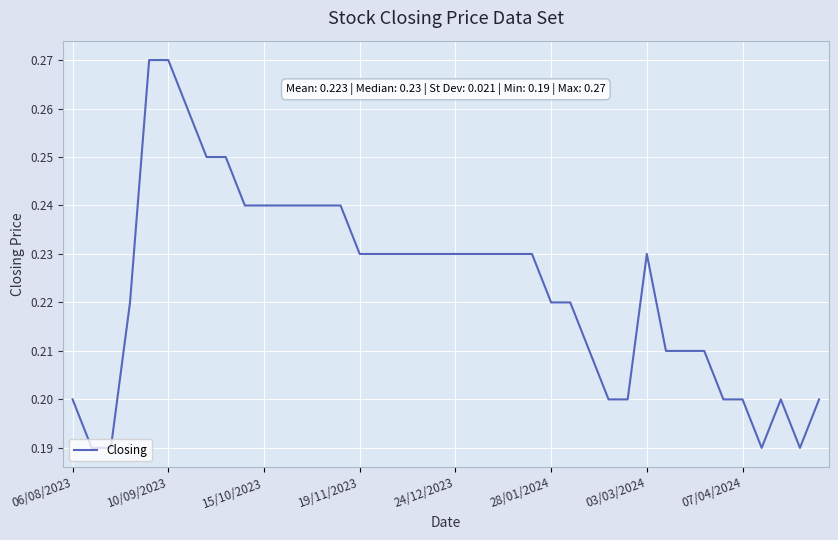

Reading right to left, extract all data points from this chart.

0.2	0.2	0.2	0.2	0.2	0.2	0.2	0.2	0.2	0.2	0.2	0.2	0.2	0.2	0.2	0.2	0.2	0.2	0.2	0.2	0.2	0.2	0.2	0.2	0.2	0.2	0.2	0.2	0.2	0.2	0.2	0.2	0.2	0.3	0.3	0.3	0.2	0.2	0.2	0.2